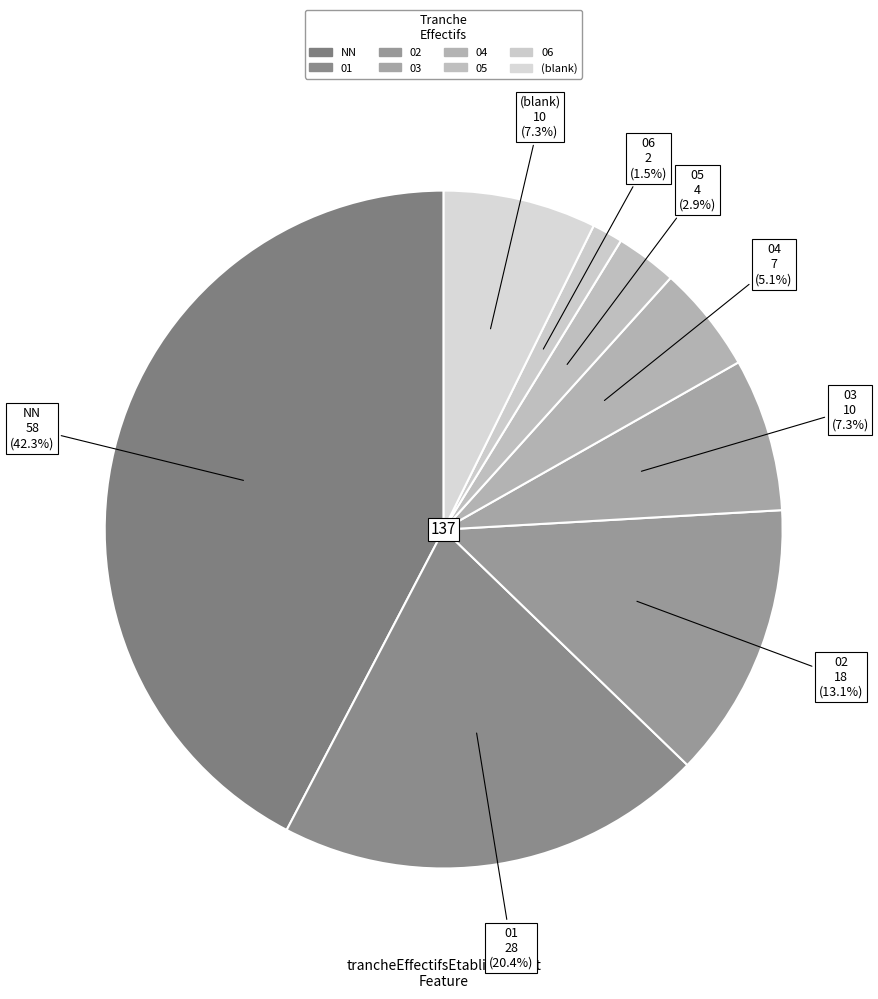

How many segments does this pie chart have?

8